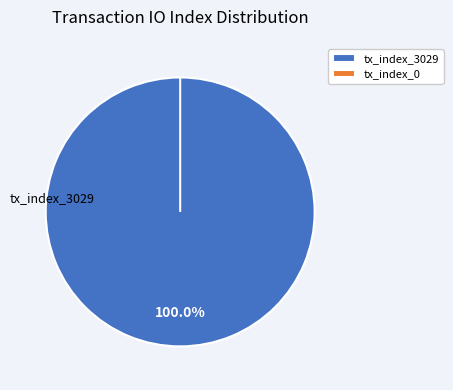

Count the number of slices in the pie.

2